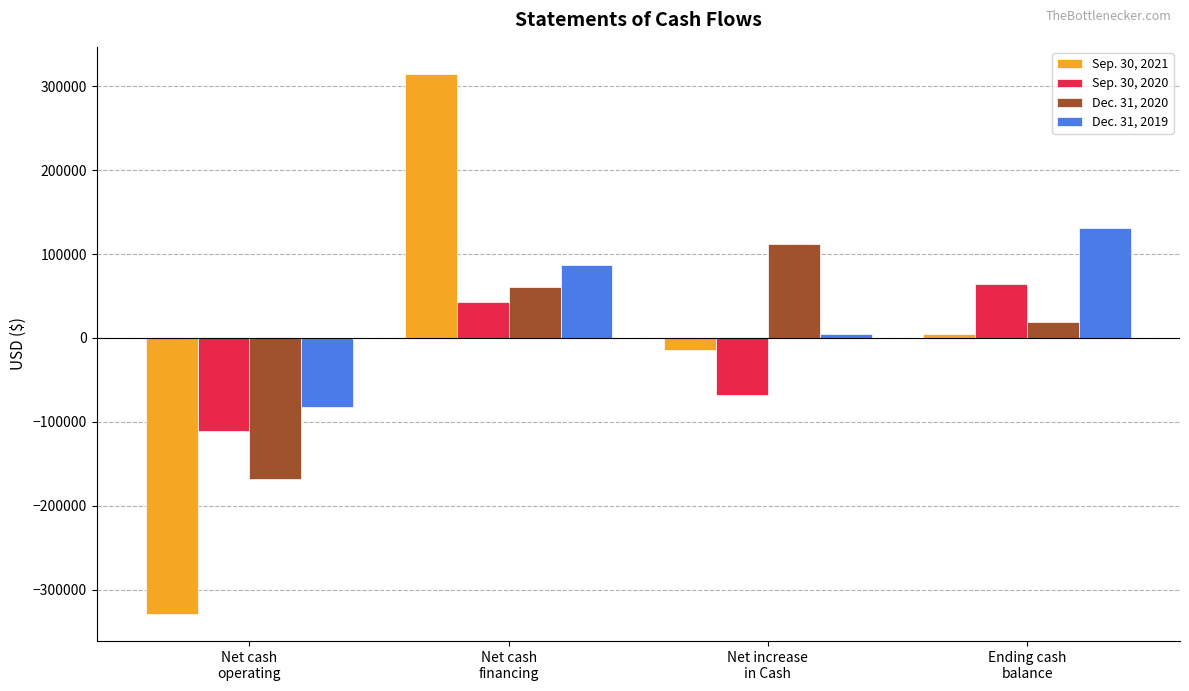

Which category has the lowest value in the Dec. 31, 2020 series?

Net cash
operating